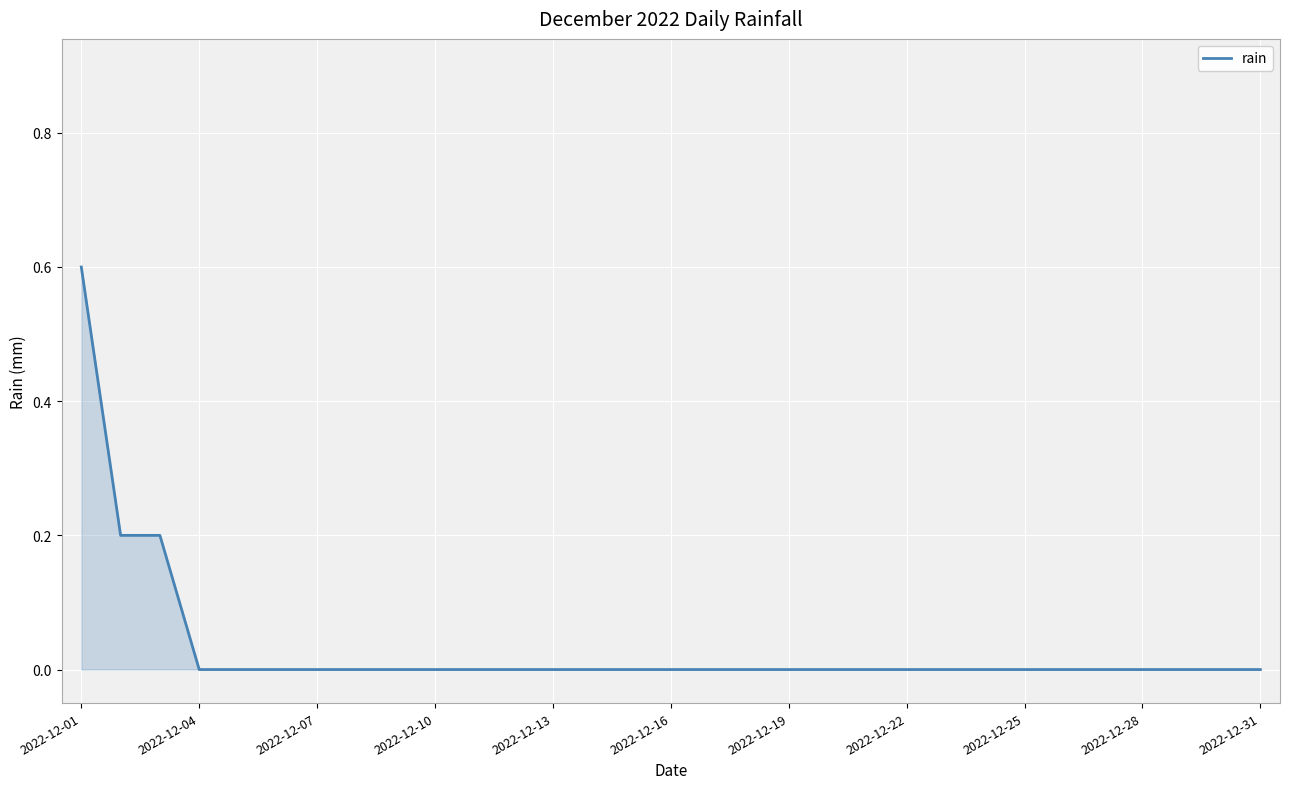

What is the difference between the maximum and minimum values?

0.6